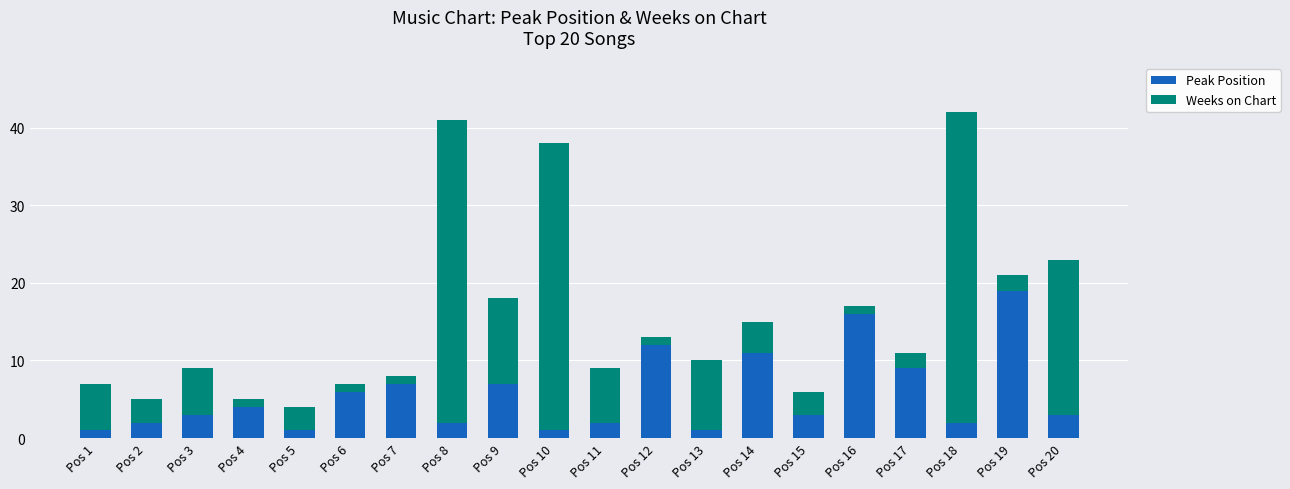

At which label does Peak Position reach its peak?

Pos 19